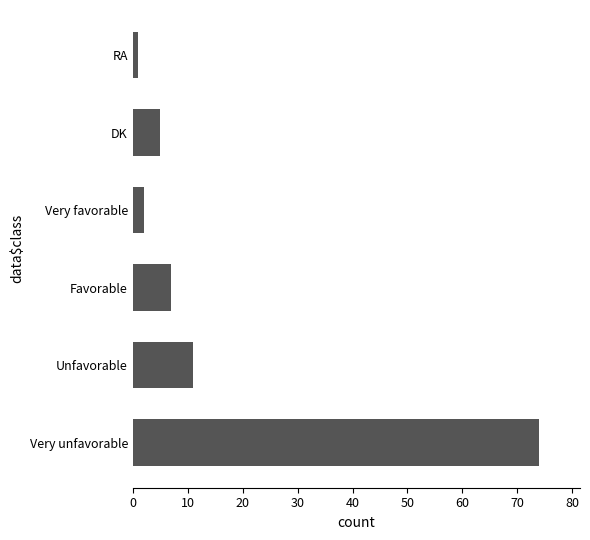

Between RA and DK, which is larger?

DK